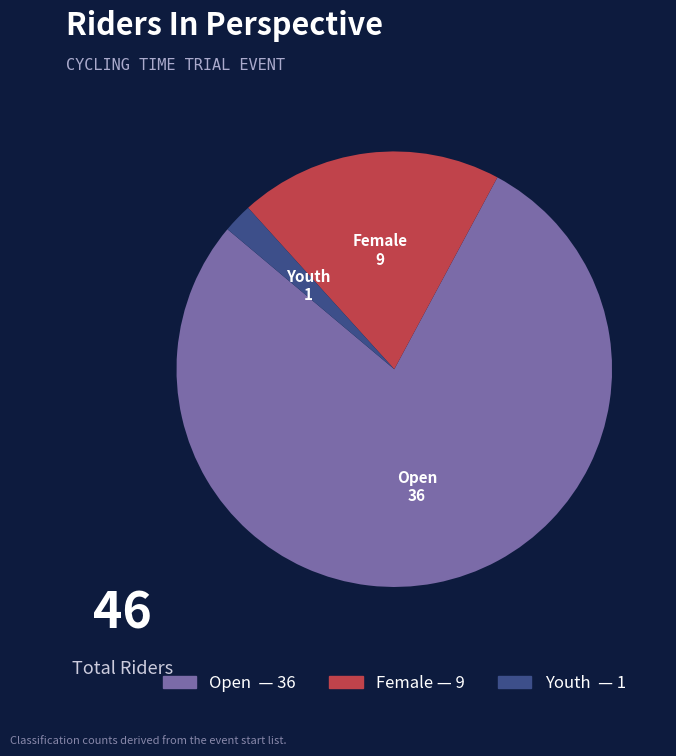

Is Open the majority of the pie?

Yes